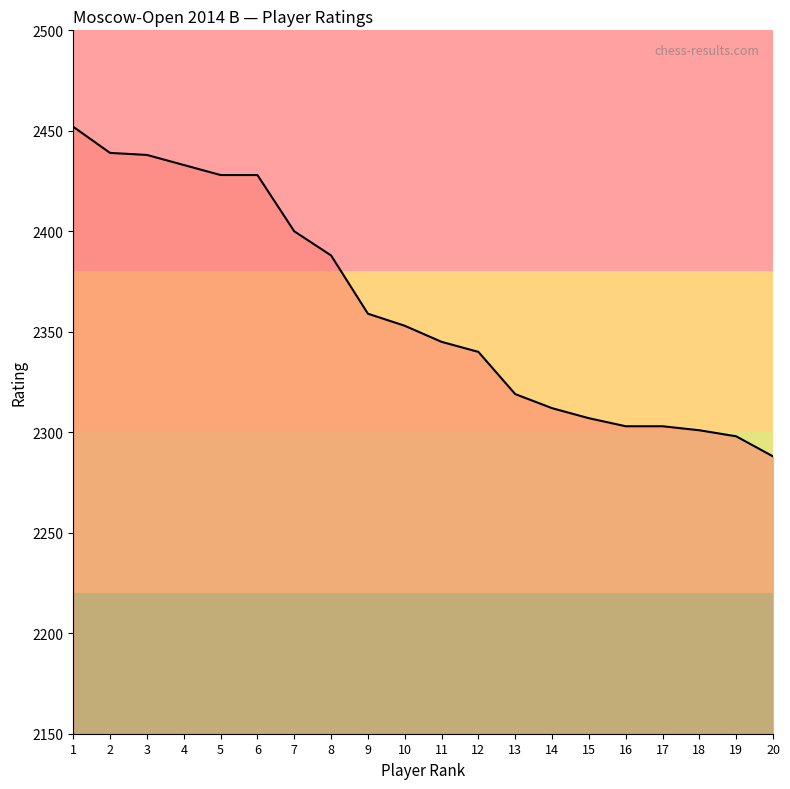

How many lines are shown in the chart?

1